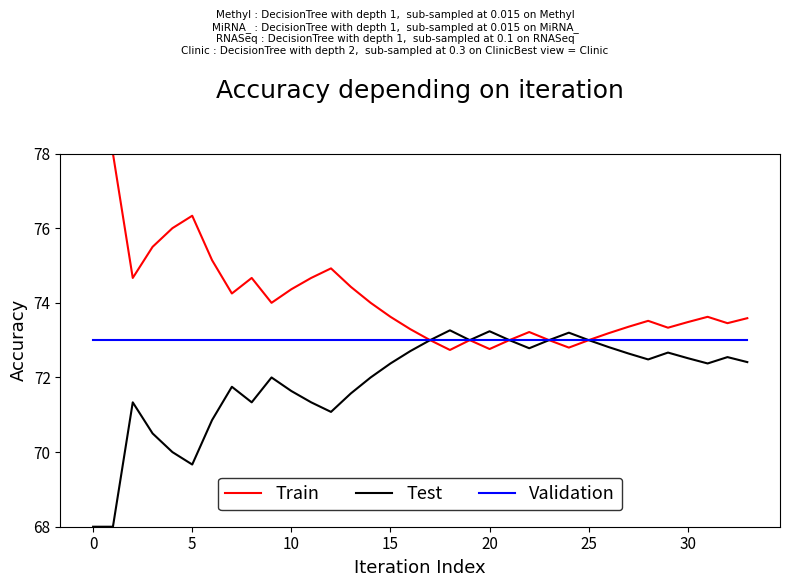

List the series in order of their peak value, lowest first.

Validation, Test, Train